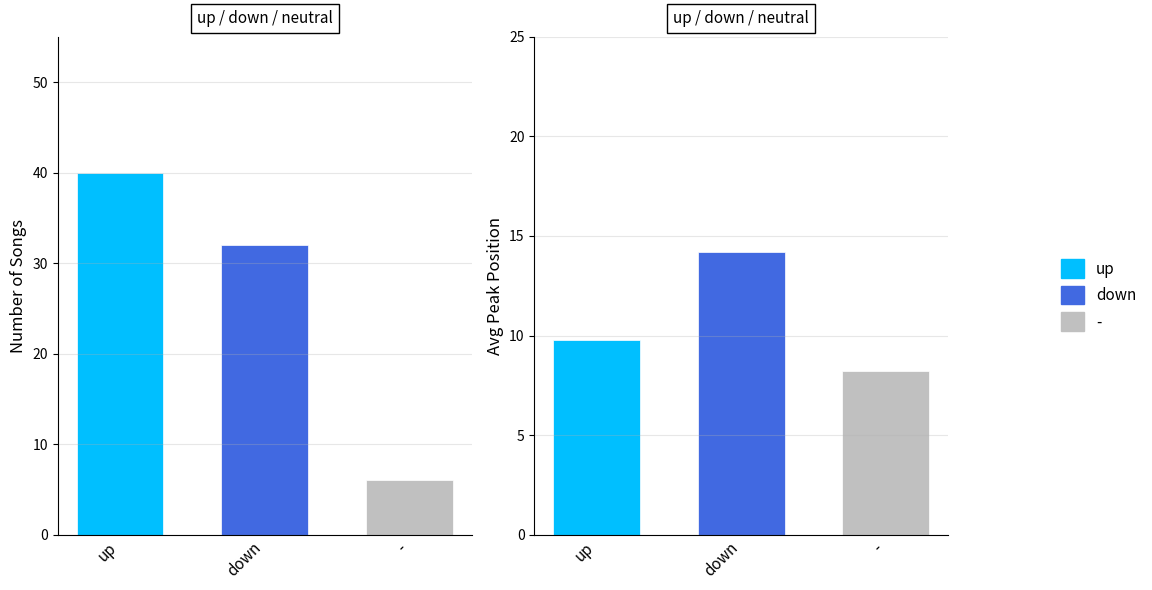

How many bars are there in each group?

3